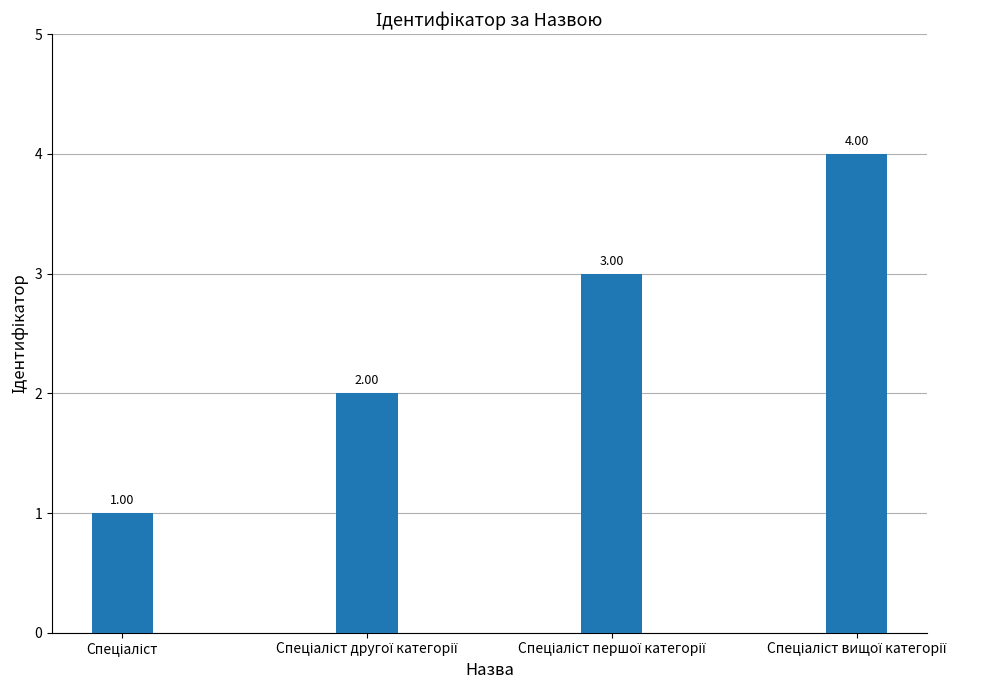

What is the difference between the maximum and minimum values?

3